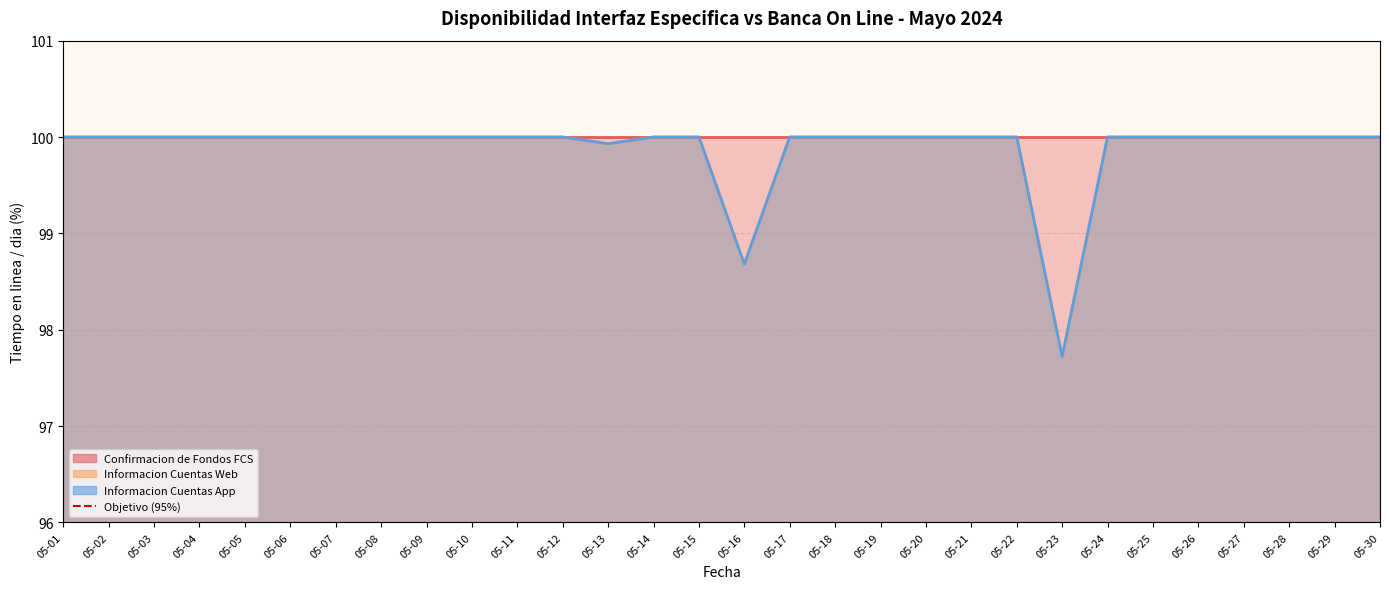

The value of Informacion Cuentas Web at 05-13 is 99.9. True or false?

True